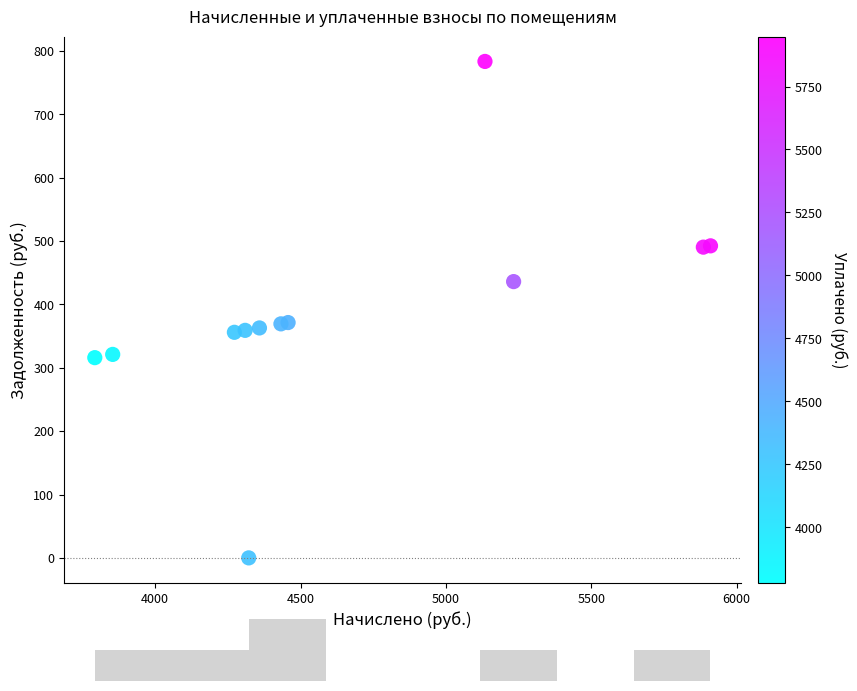

What is the average X value?

4663.2